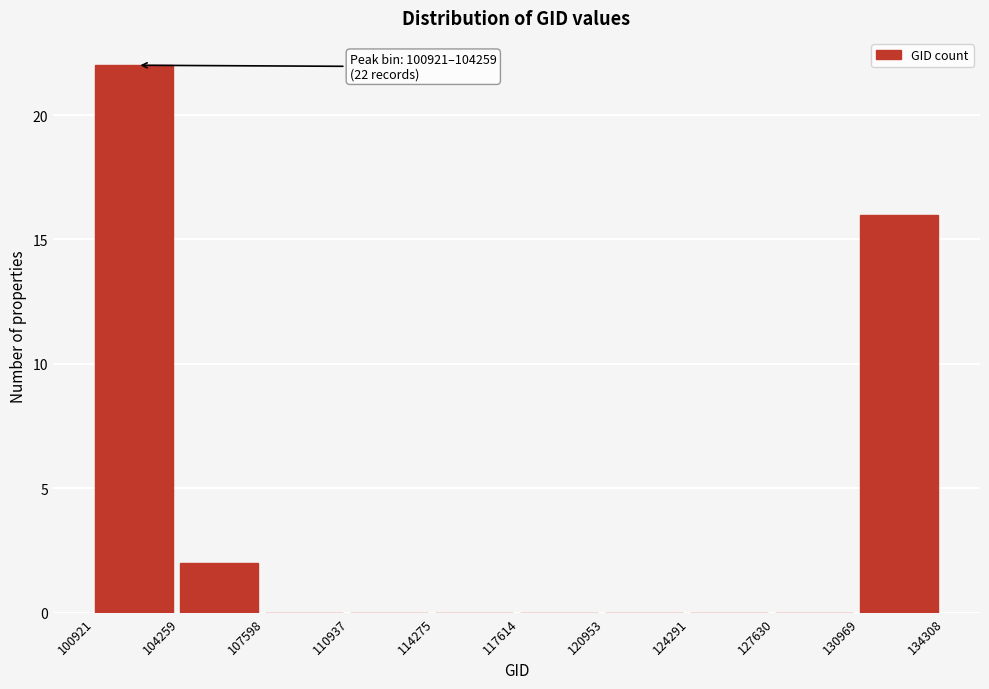

Over which range of the x-axis is the bar tallest?

100921 to 104259